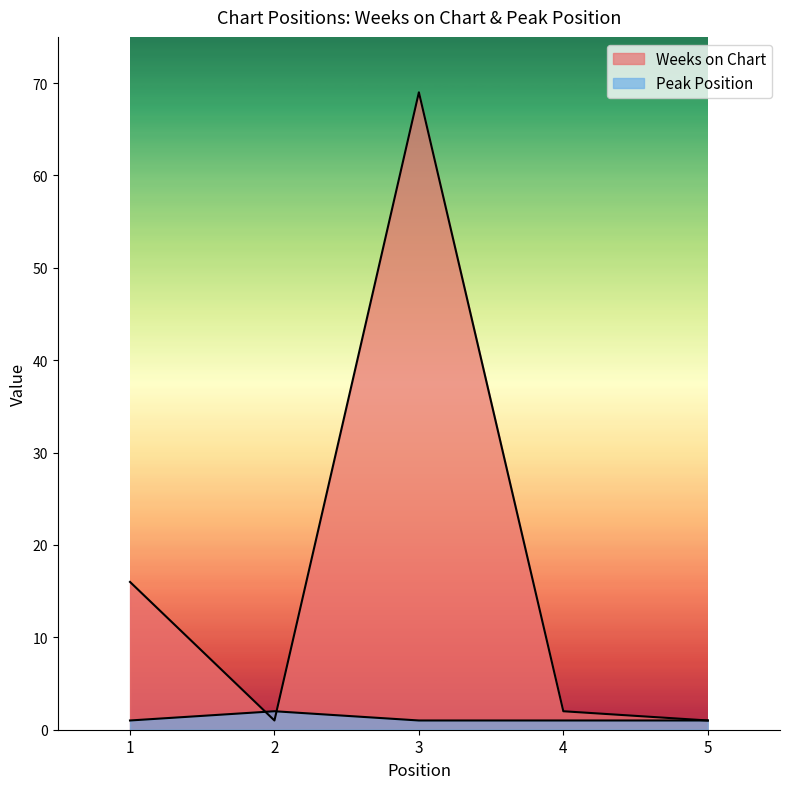

How many values in the Weeks on Chart series are below 2?

2